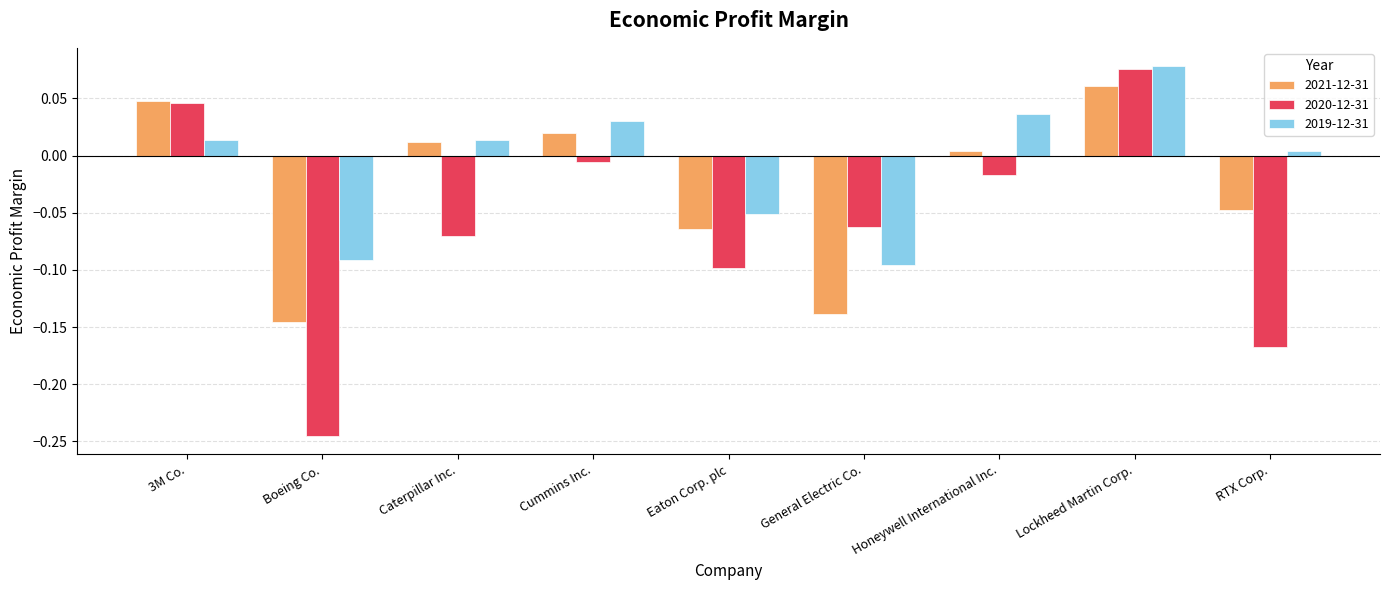

At how many categories does at least one series exceed 0?

6